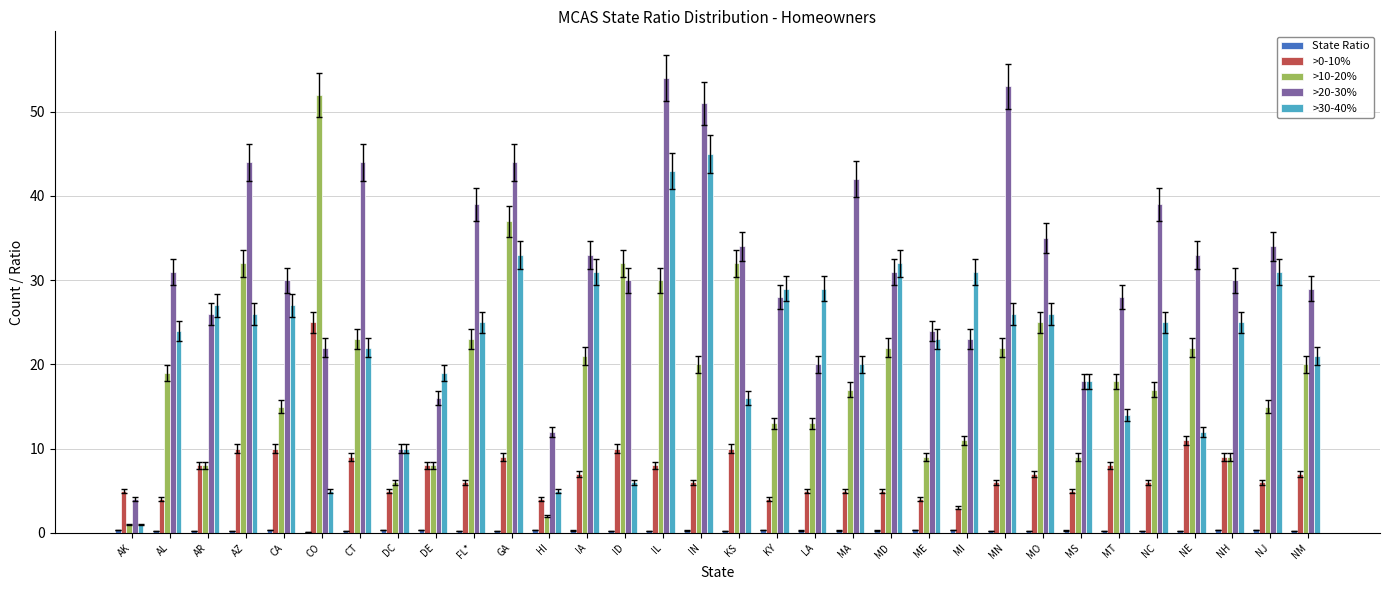

Which series has the largest total across all categories?

>20-30%